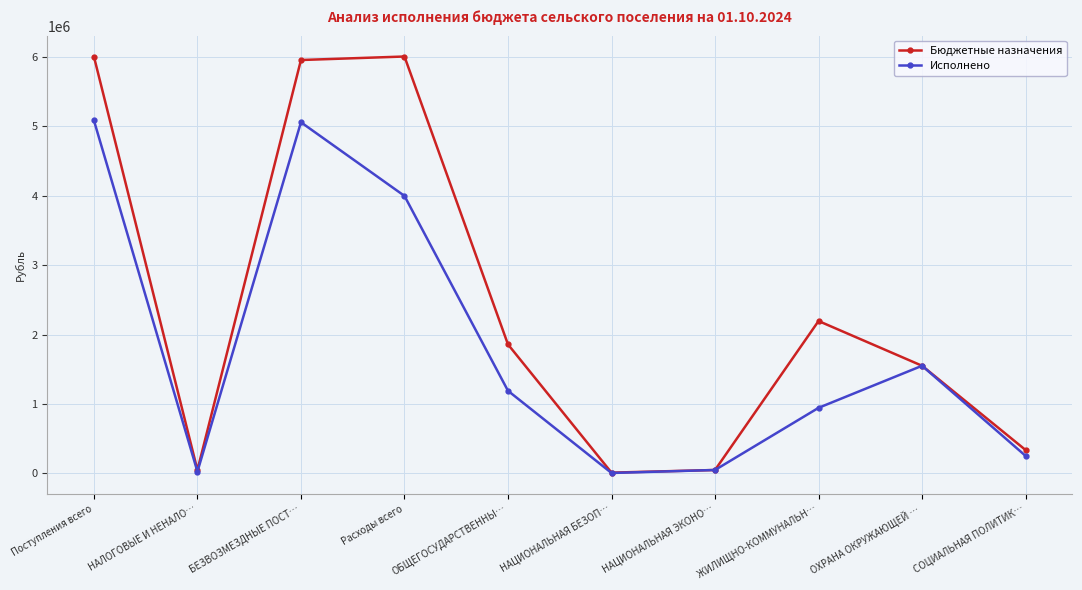

Is the value of Бюджетные назначения at НАЛОГОВЫЕ И НЕНАЛО… greater than the value of Исполнено at БЕЗВОЗМЕЗДНЫЕ ПОСТ…?

No